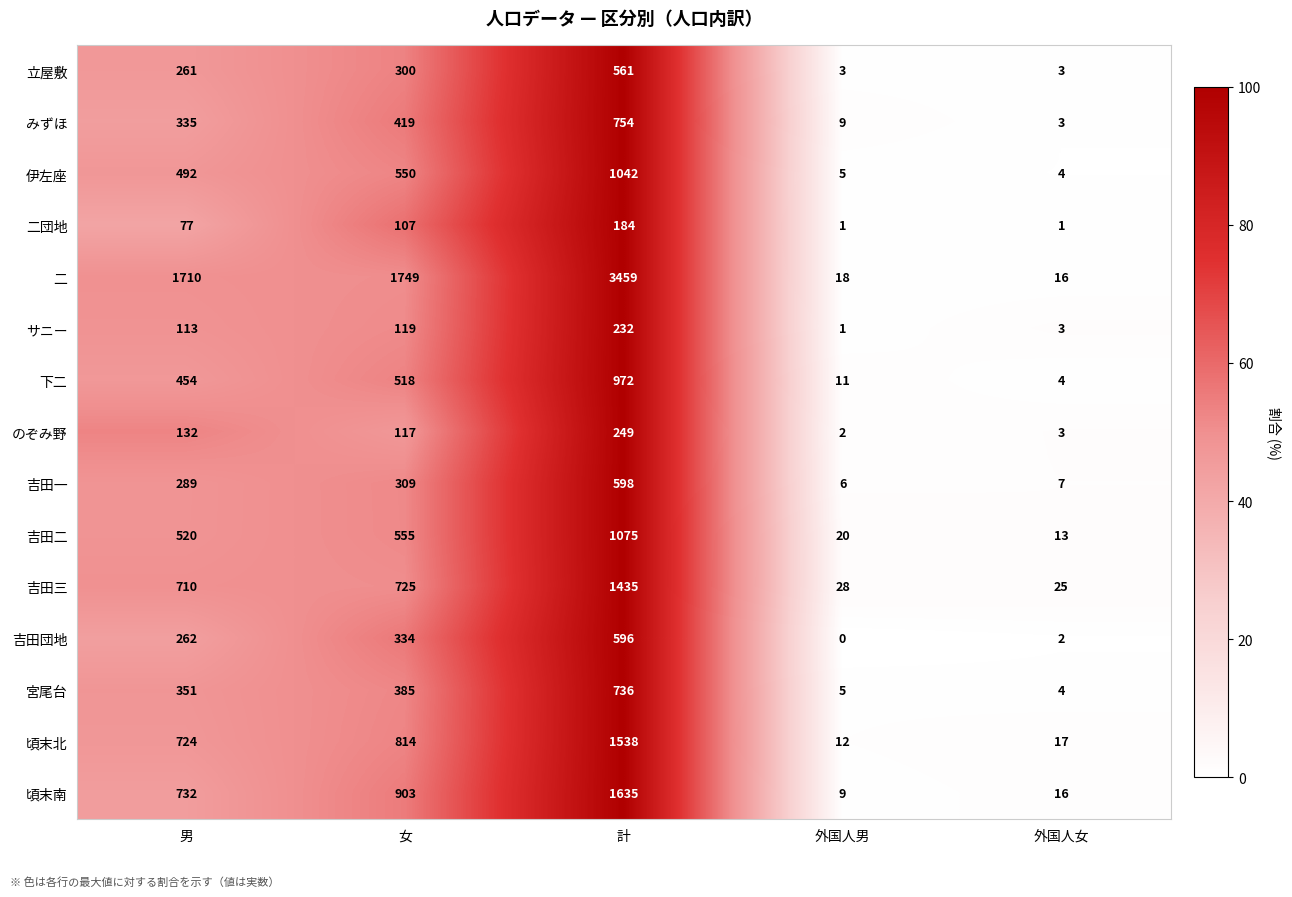

Which series has the widest spread of values?

二